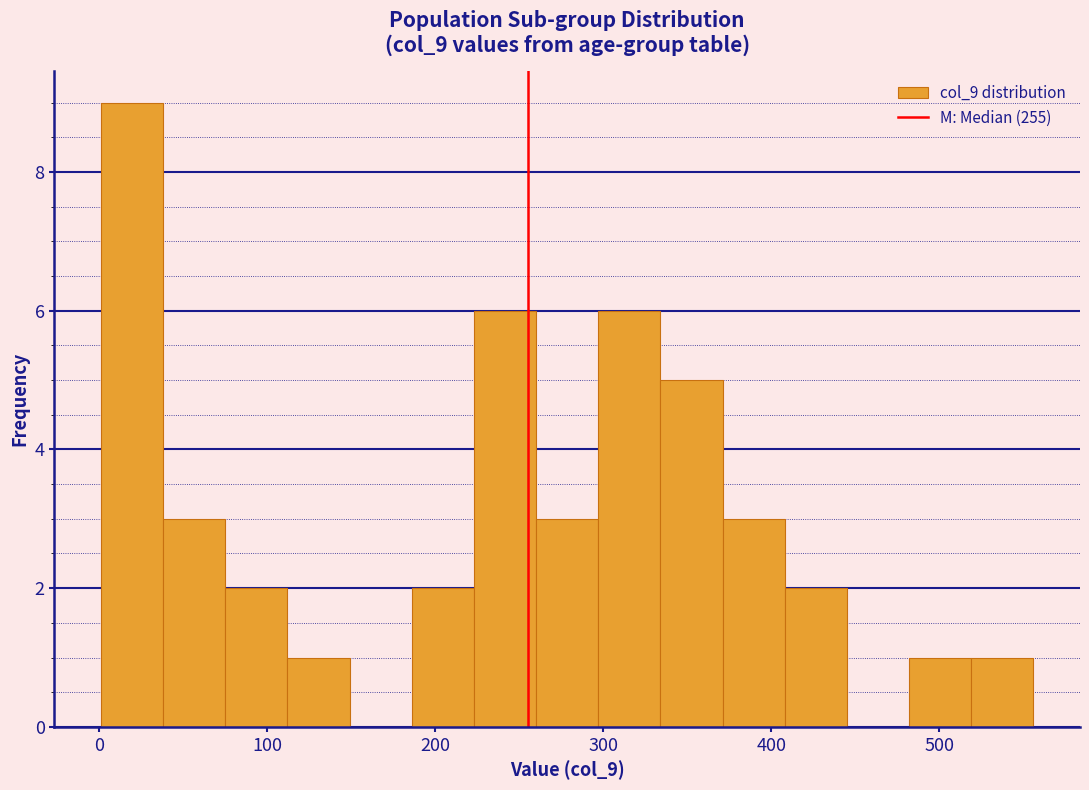

Read against the x-axis, roughly where is the centre of the tallest bar?

20